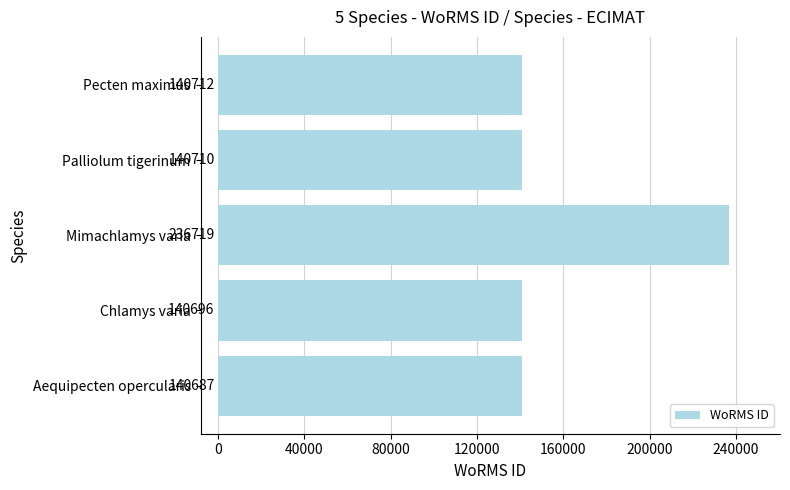

The chart shows a value of 140712 at Pecten maximus. True or false?

True